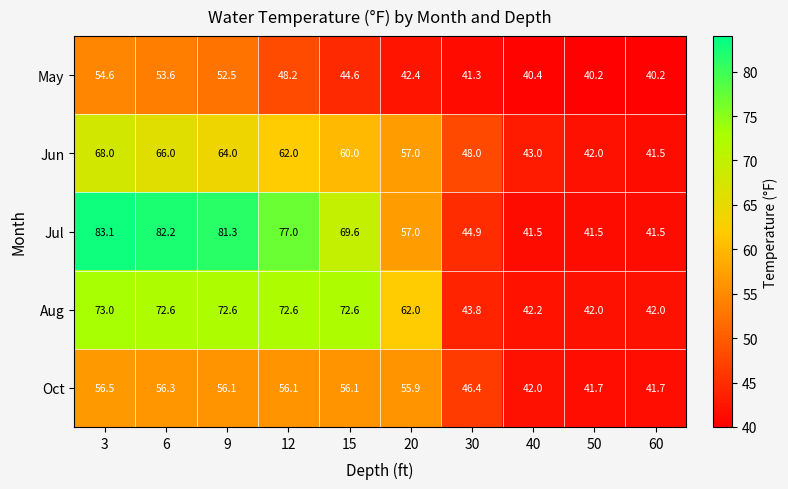

How many distinct data groups are displayed?

5